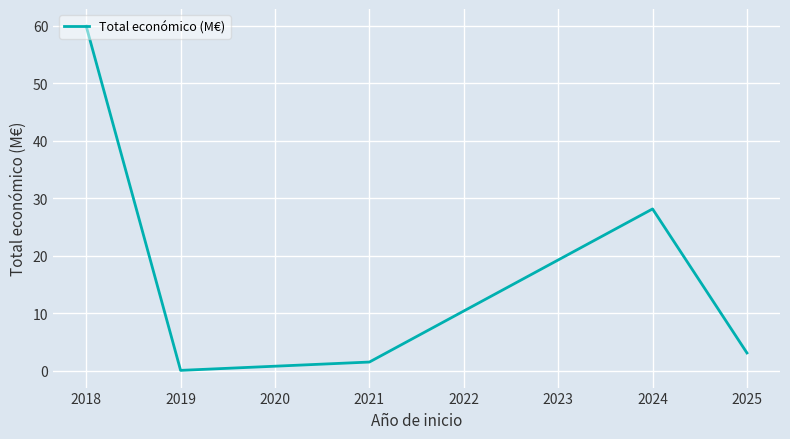

How many categories are shown in the chart?

5